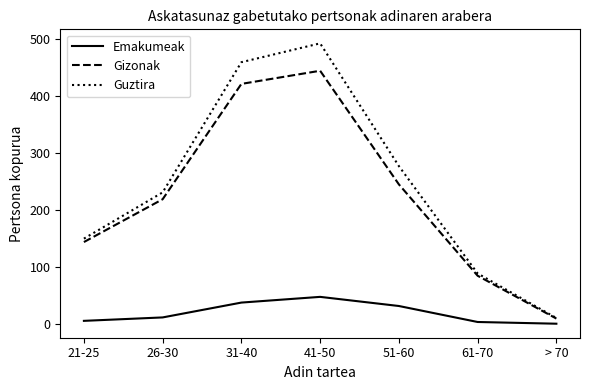

Where is Guztira nearest to the value 251?

26-30